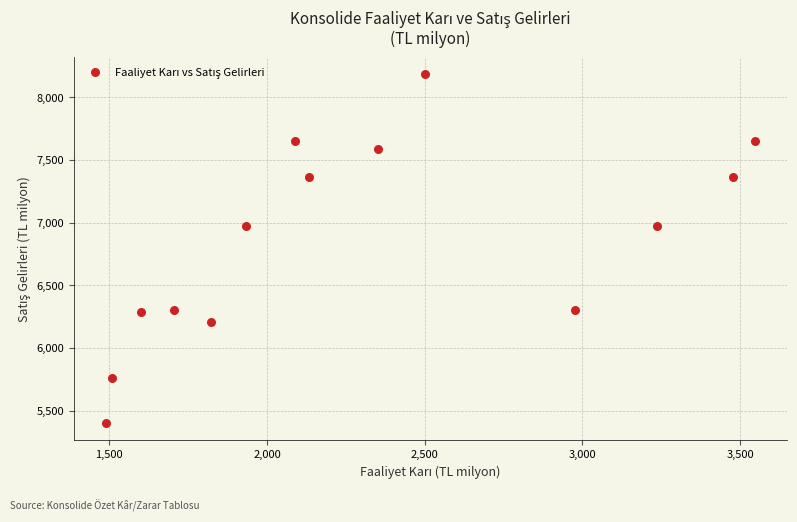

What is the range of X values (max minus min)?

2055